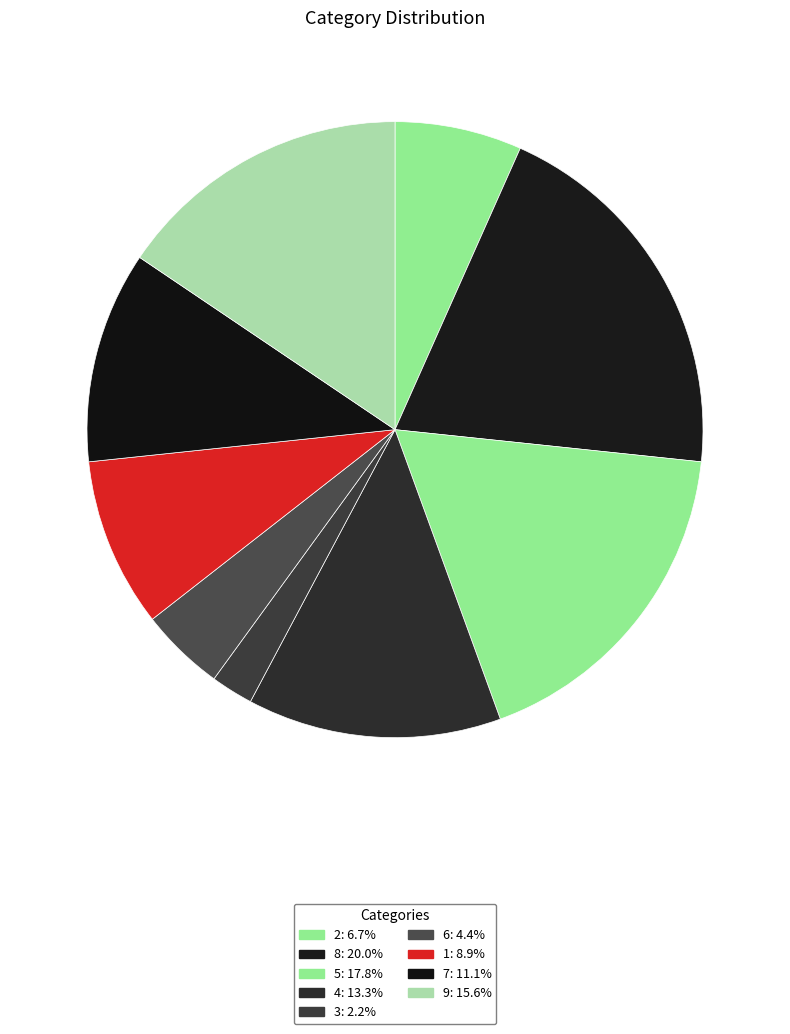

To the nearest percent, what is the combined percentage of 1 and 9?

24%